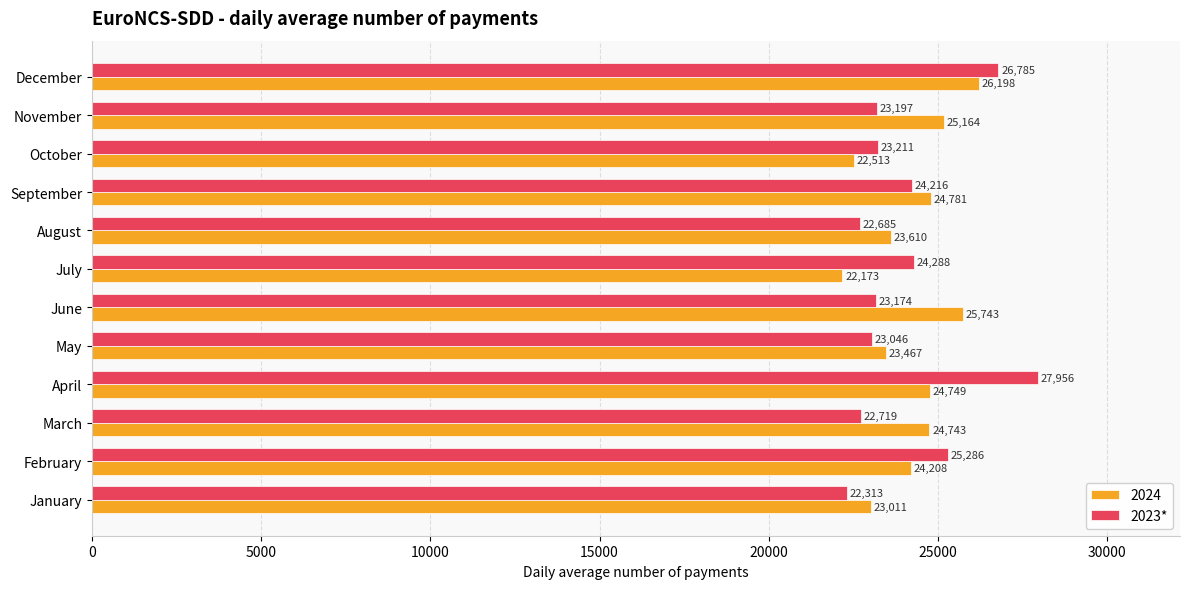

Between January and June, which series saw the biggest shift?

2024